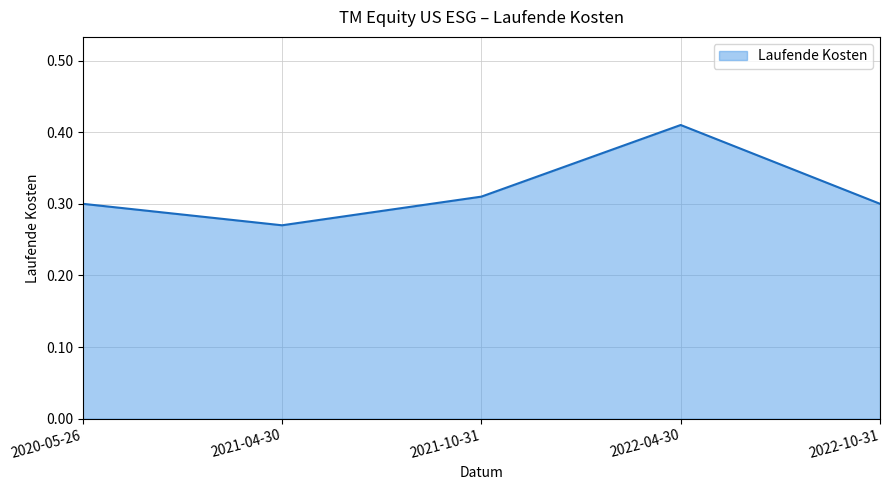

What position from the left is 2022-04-30?

4